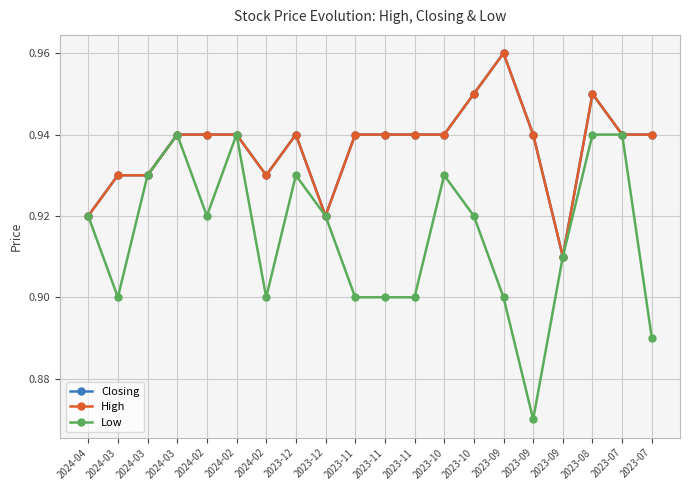

At which category is the sum across all series the highest?

2023-08